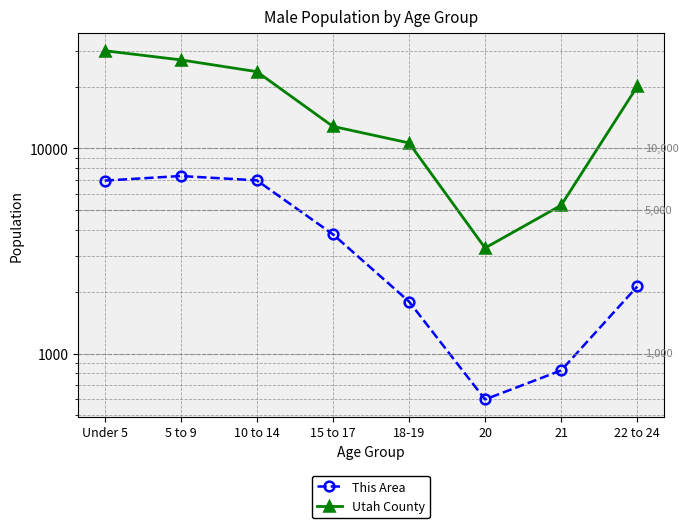

How many lines are shown in the chart?

2